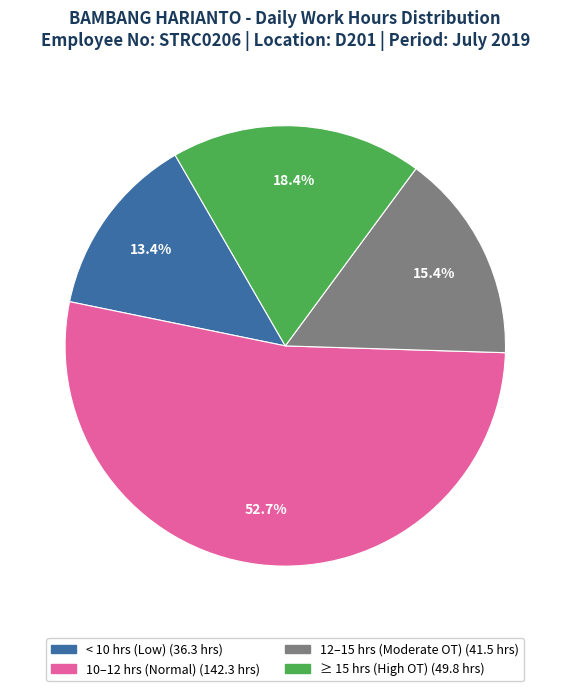

How many slices are in this pie chart?

4